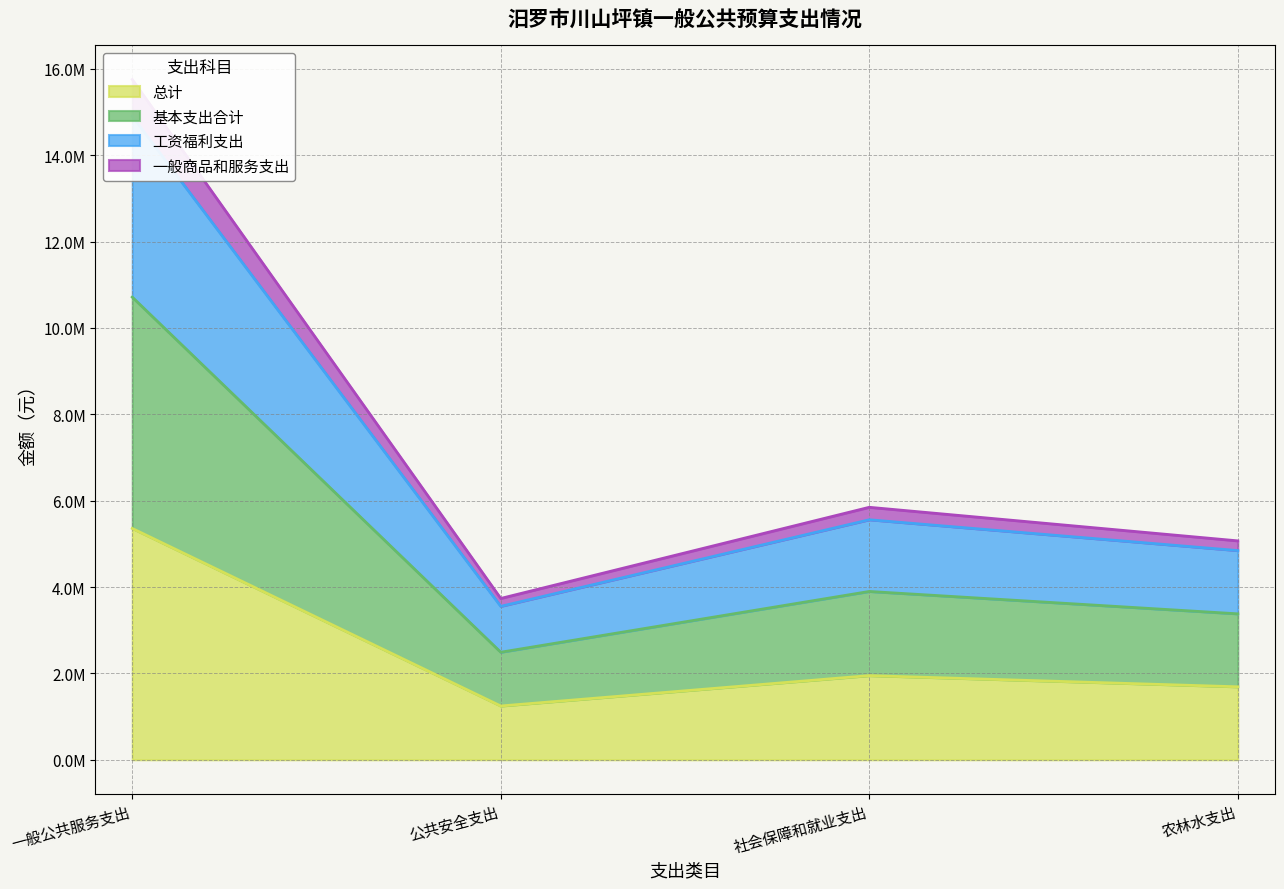

What is the difference between the second highest and second lowest values in the 总计 series?

259126.0